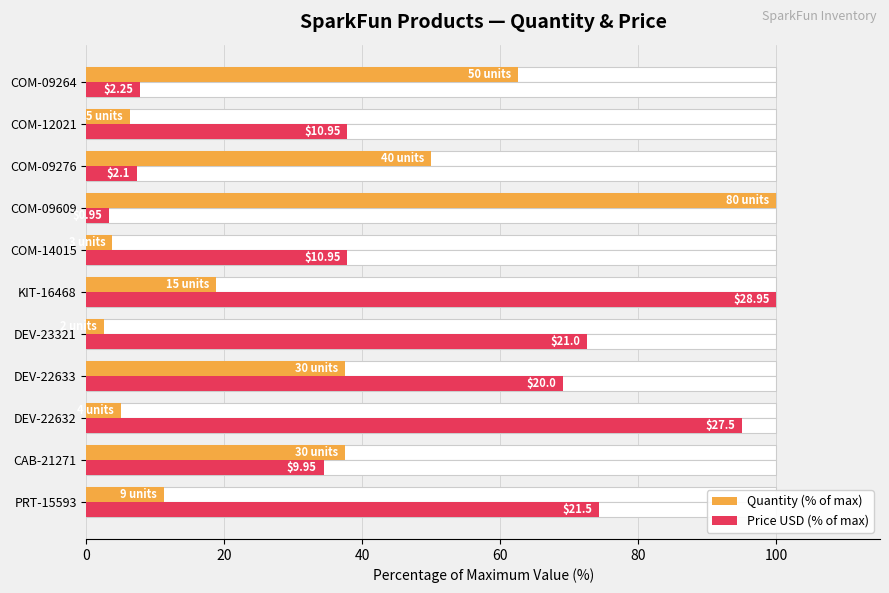

True or false: Quantity (% of max) has a value of 68.1 at COM-09609.

False